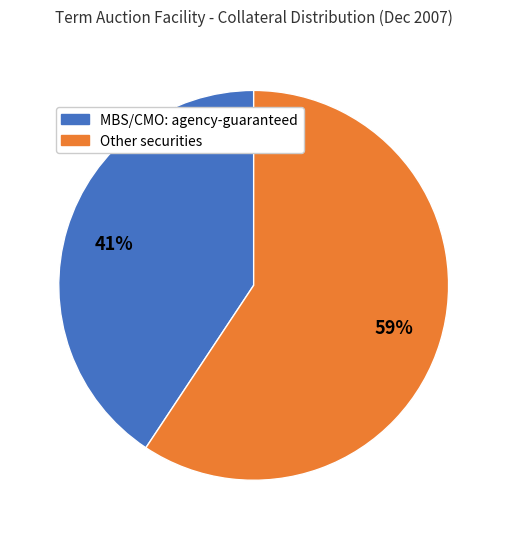

Is there any slice that represents more than half of the pie?

Yes